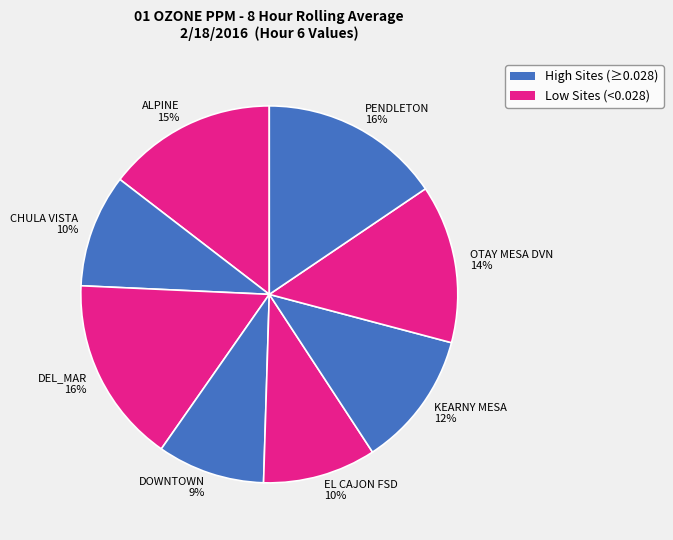

How many slices are in this pie chart?

8